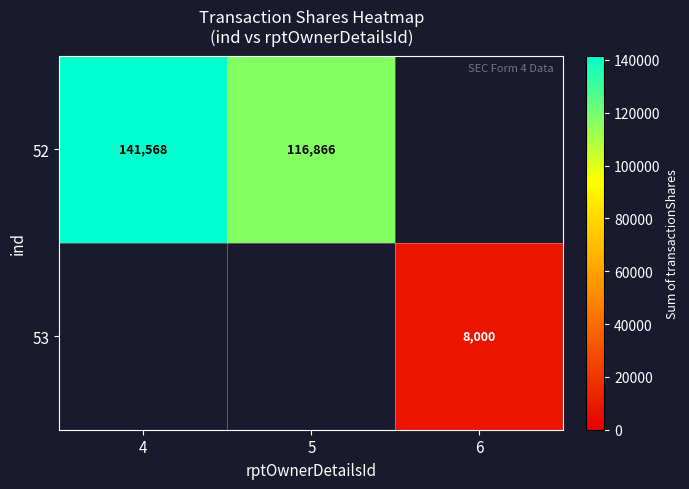

True or false: 53 has a value of 1611 at 6.

False